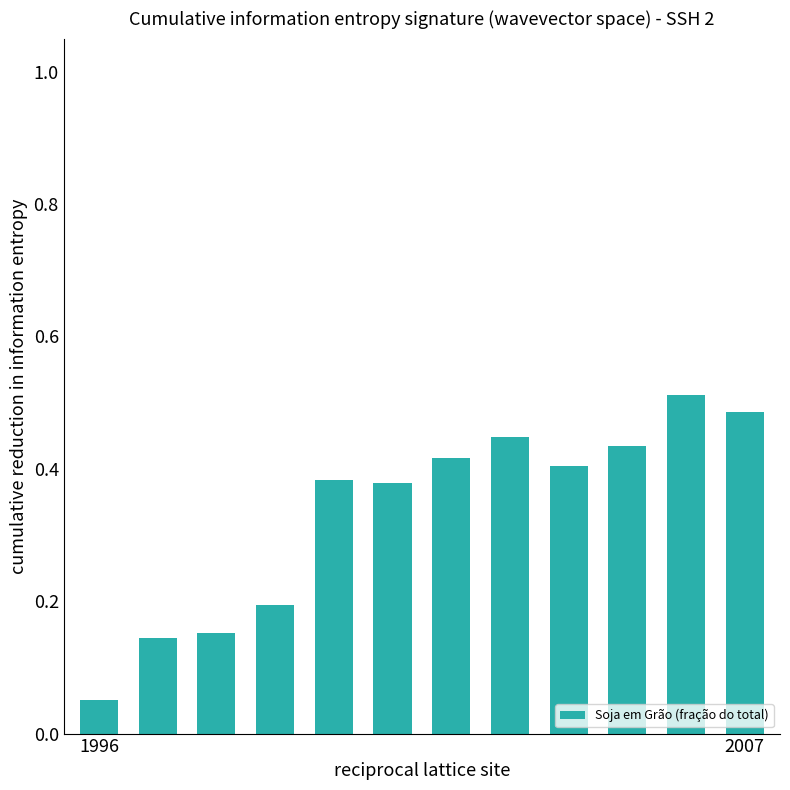

What is the sum of all values?

4.0